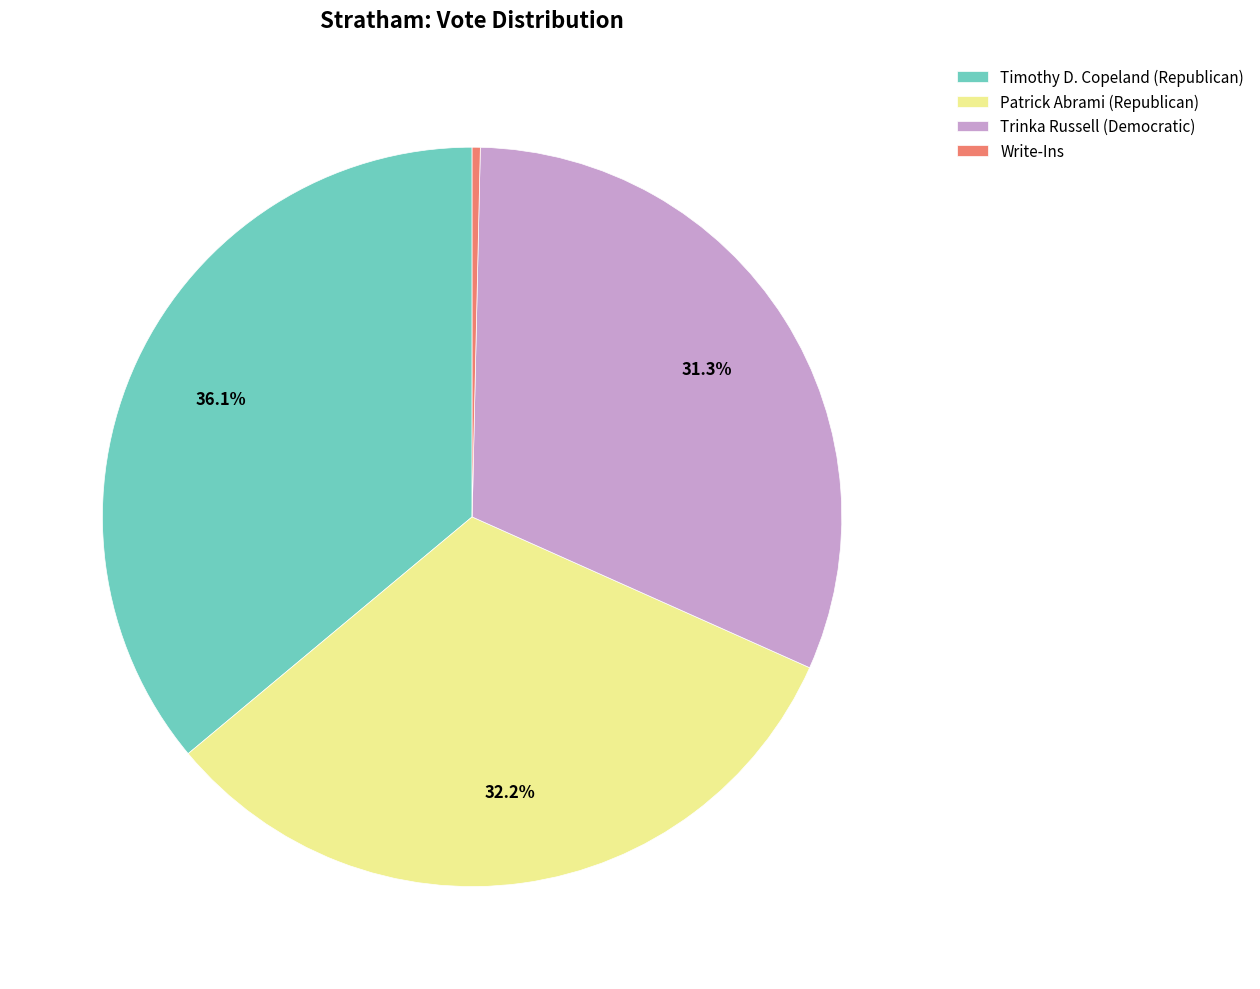

To the nearest percent, what is the combined percentage of Write-Ins and Timothy D. Copeland (Republican)?

36%